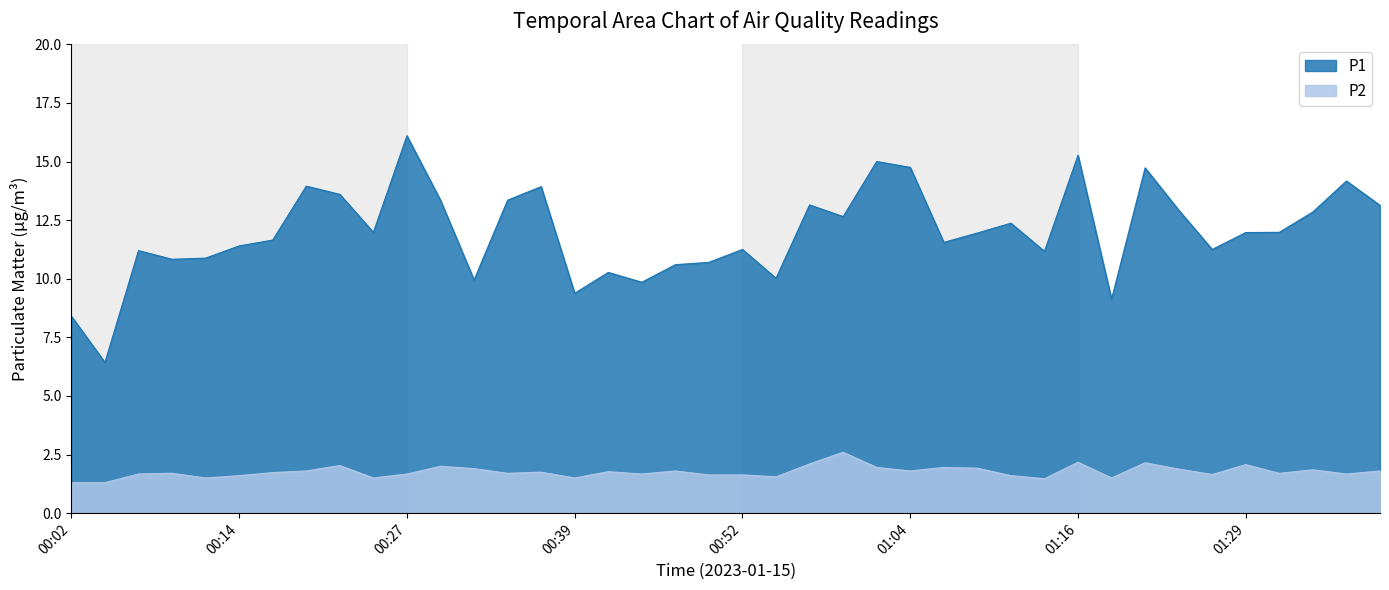

Which series changed the most between 00:16 and 01:04?

P1